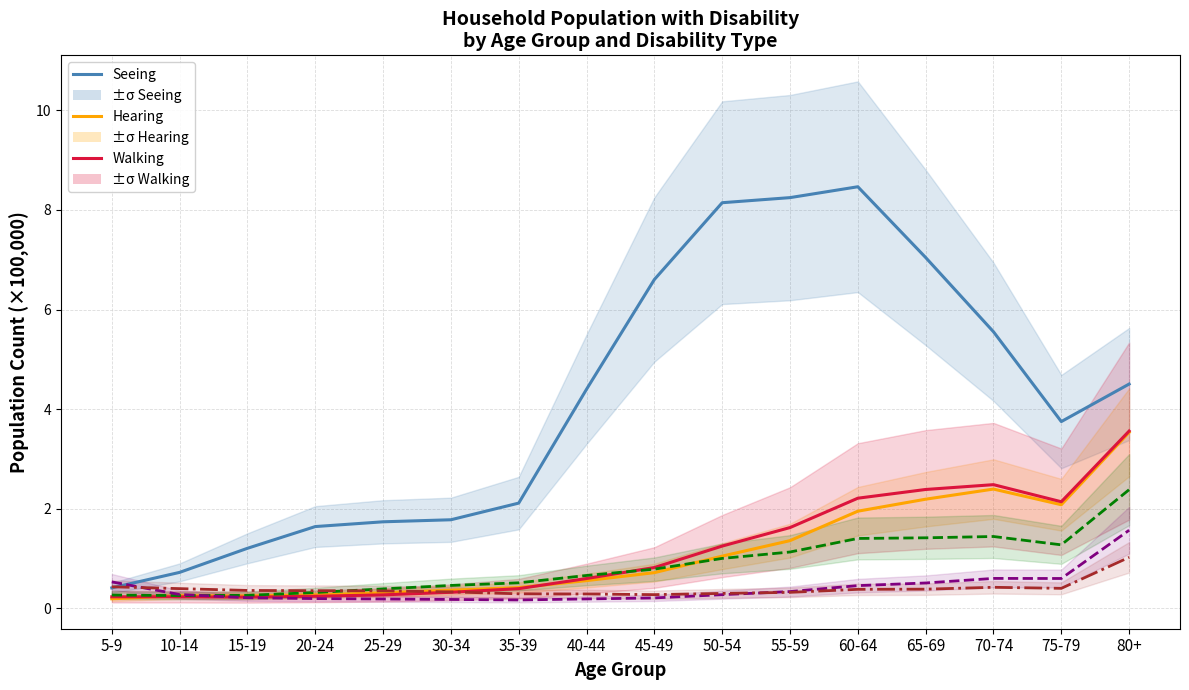

At which category does Communicating reach its first local valley?

45-49